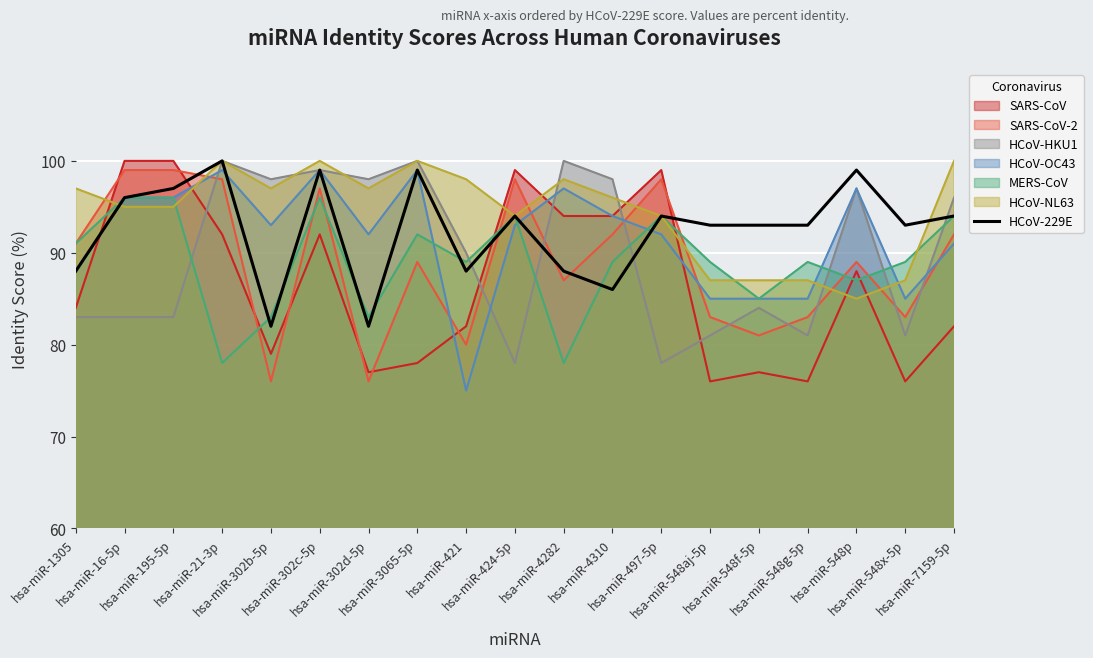

The chart shows a value of 100 at hsa-miR-21-3p. True or false?

True